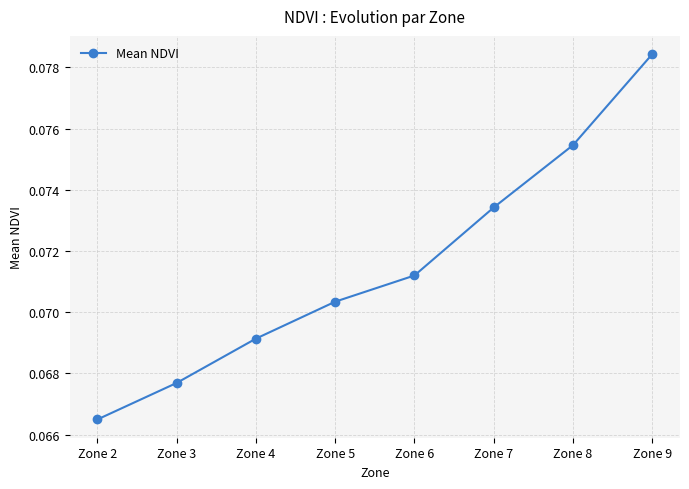

What is the sum of all values?

0.6